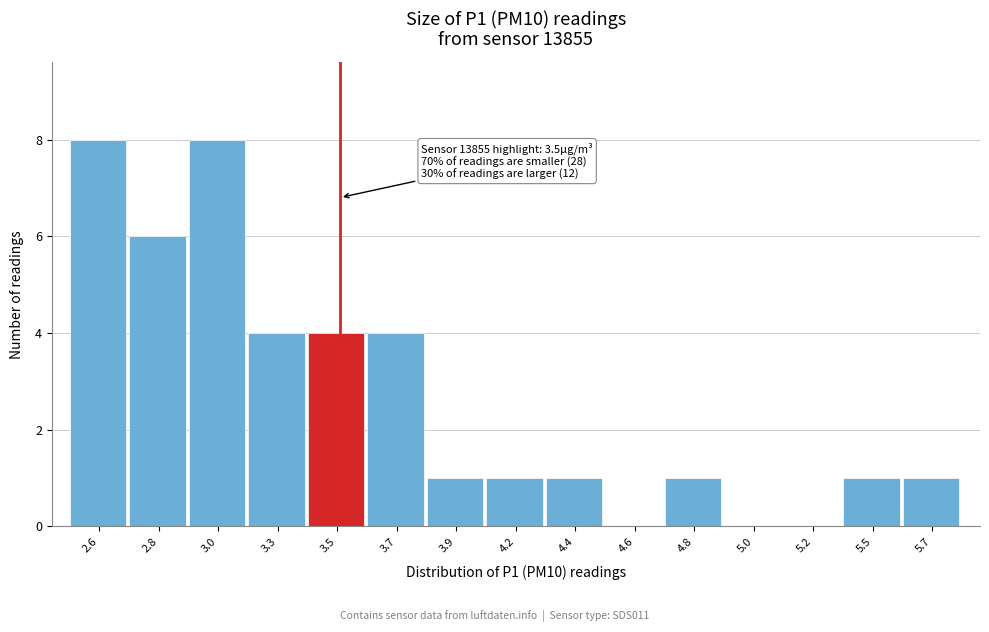

Reading right to left, extract all data points from this chart.

5.7=1	5.5=1	5.2=0	5.0=0	4.8=1	4.6=0	4.4=1	4.2=1	3.9=1	3.7=4	3.5=4	3.3=4	3.0=8	2.8=6	2.6=8